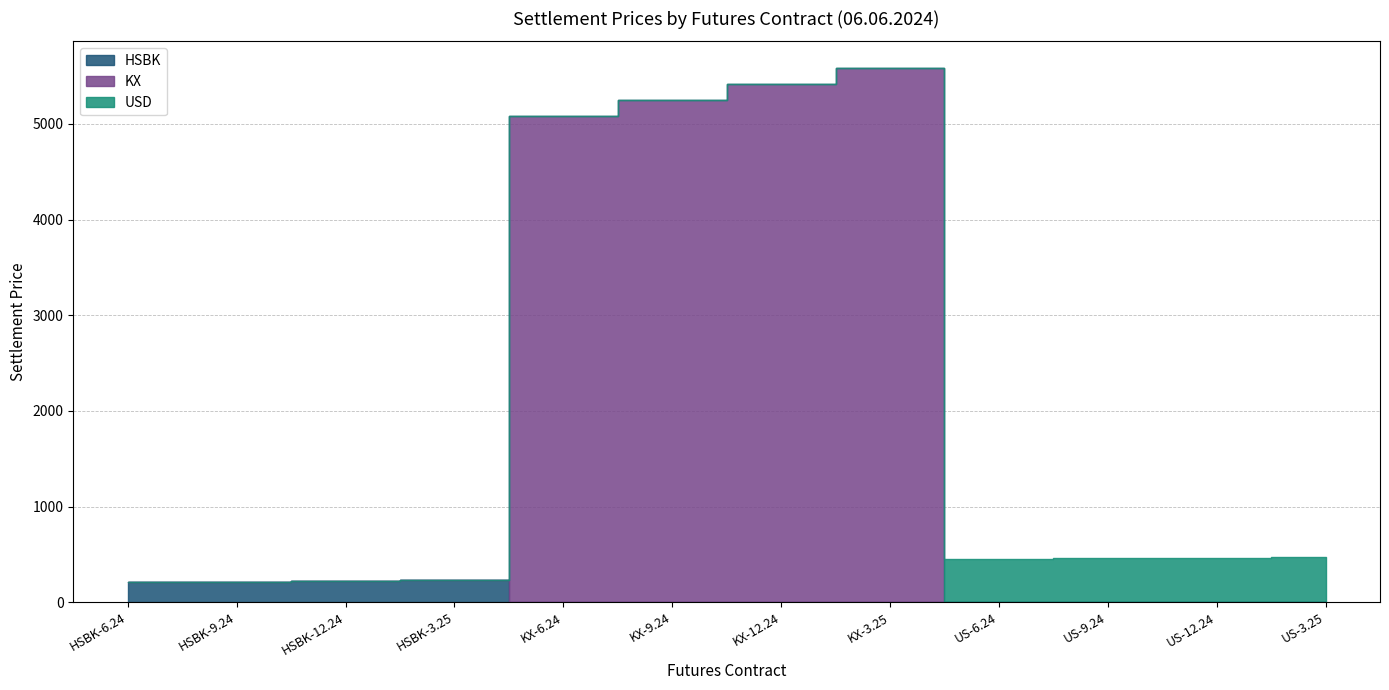

Reading left to right, extract all data points from this chart.

HSBK: 206.9	213.4	220.2	227.1	0.0	0.0	0.0	0.0	0.0	0.0	0.0	0.0
KX: 0.0	0.0	0.0	0.0	5086.1	5247.4	5413.4	5583.8	0.0	0.0	0.0	0.0
USD: 0.0	0.0	0.0	0.0	0.0	0.0	0.0	0.0	449.3	456.9	464.6	472.5